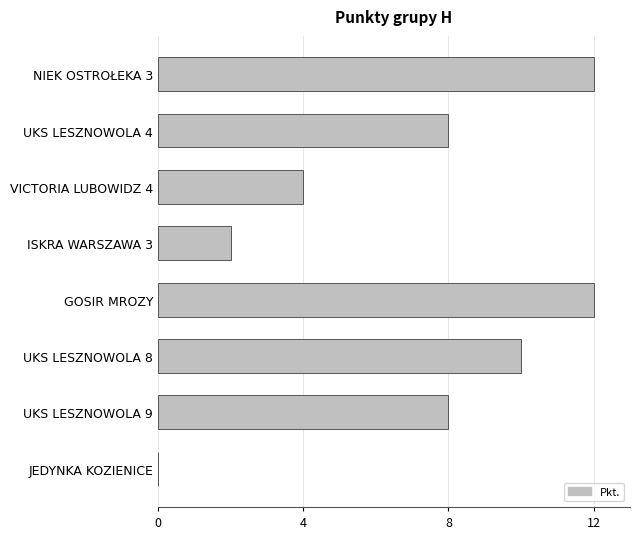

What is the ratio of the value at UKS LESZNOWOLA 4 to the value at UKS LESZNOWOLA 8?

0.8